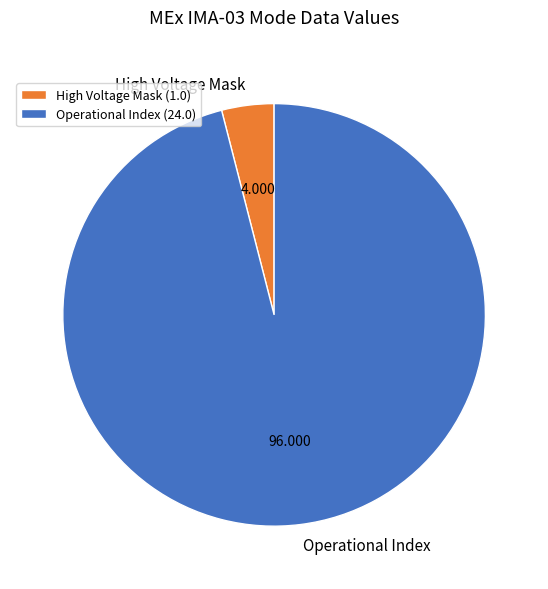

Does Operational Index represent more than half of the total?

Yes